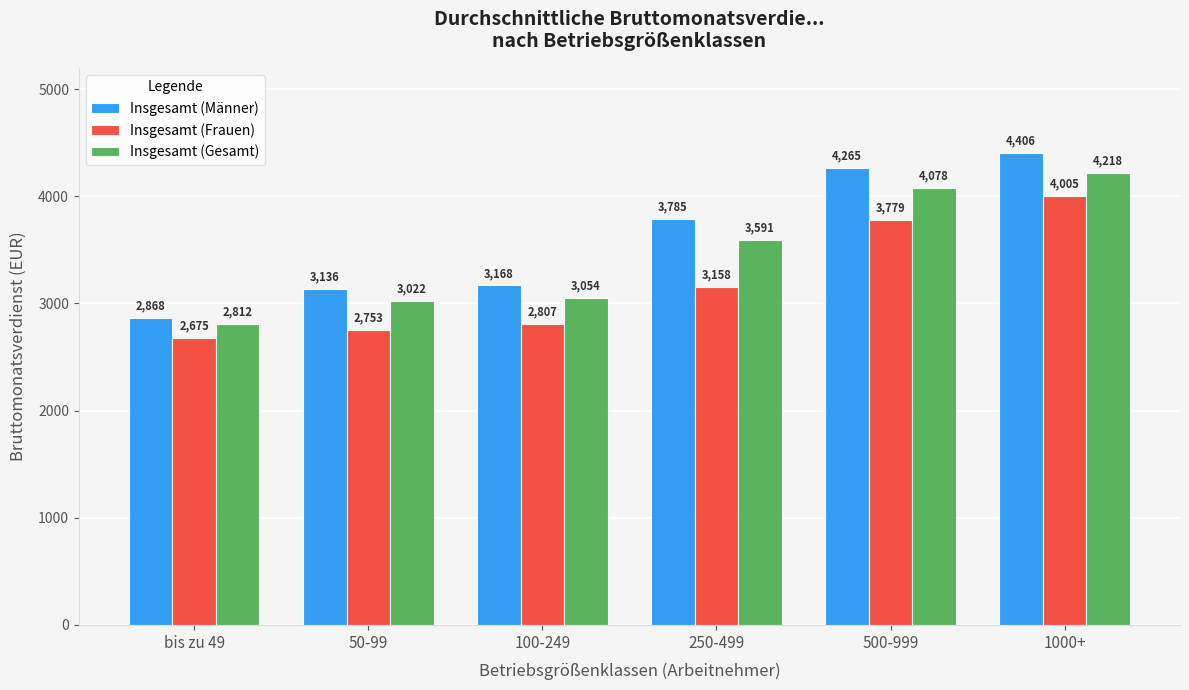

What is the label of the 3rd bar from the right?

250-499